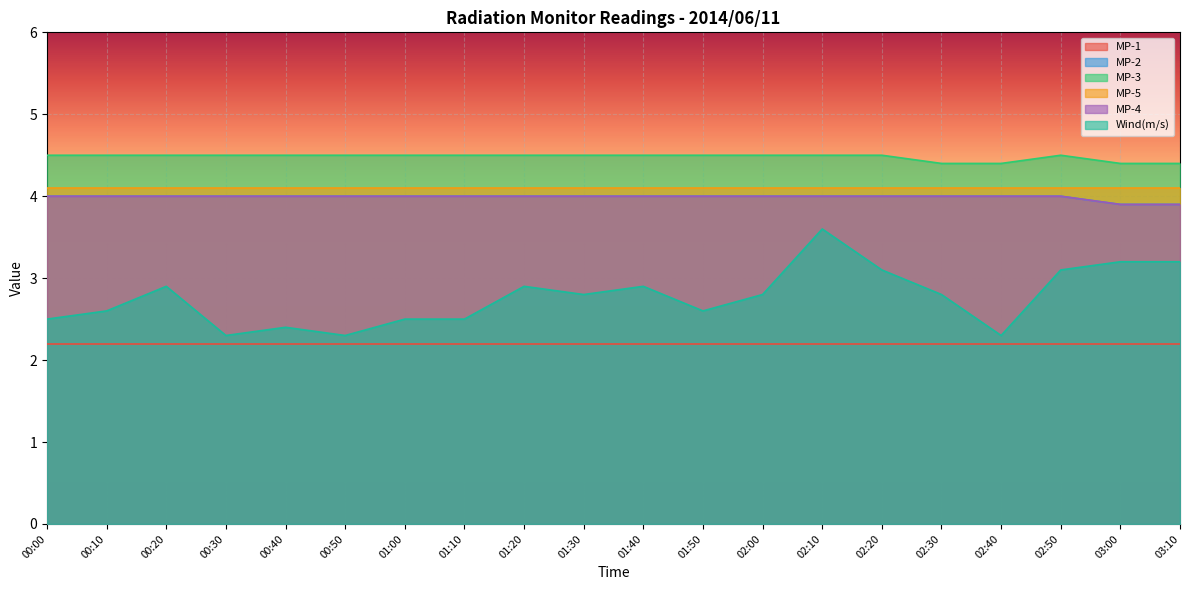

What is the lowest value of the MP-3 series?

4.4